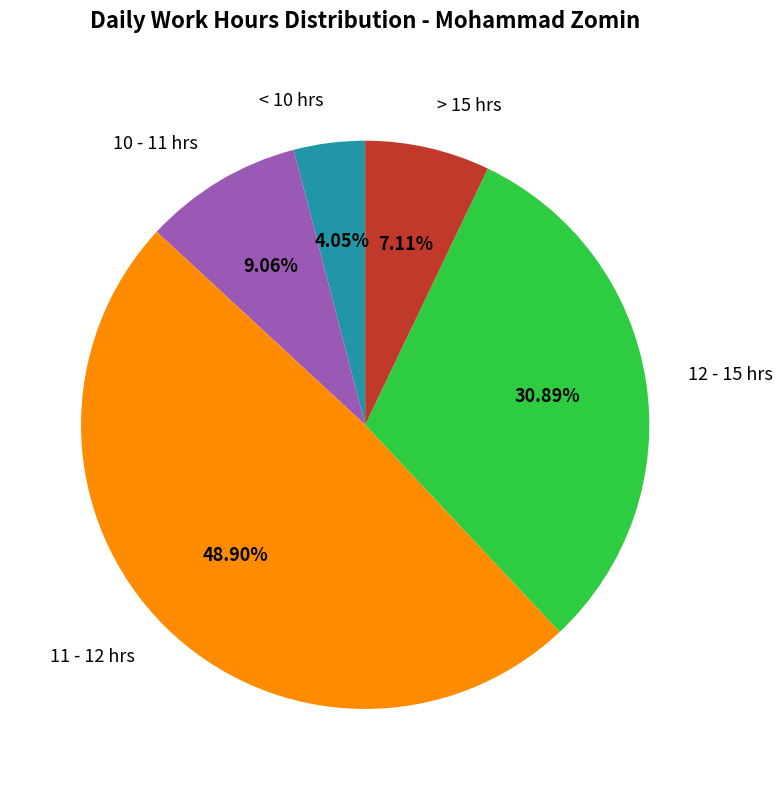

Count the number of slices in the pie.

5